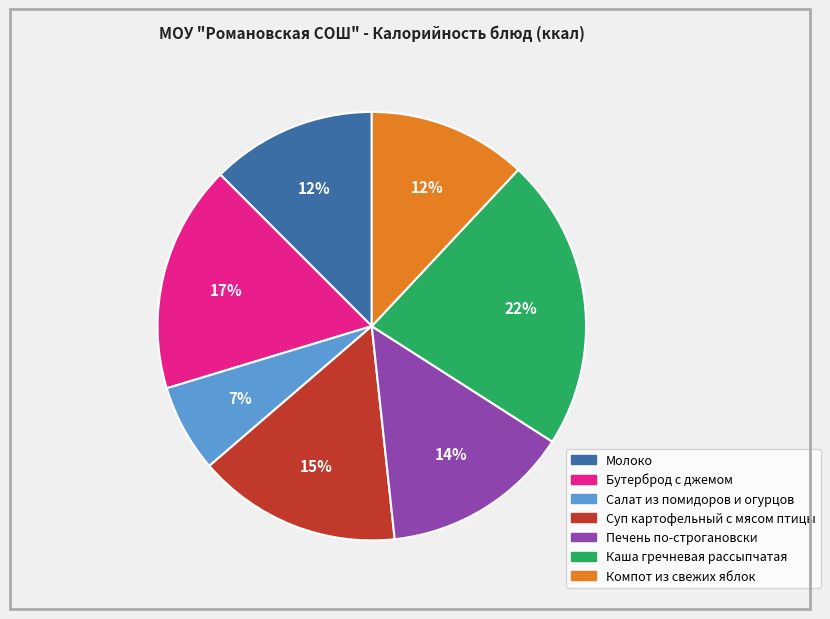

Approximately how many times larger is the value at Молоко compared to Бутерброд с джемом?

0.7